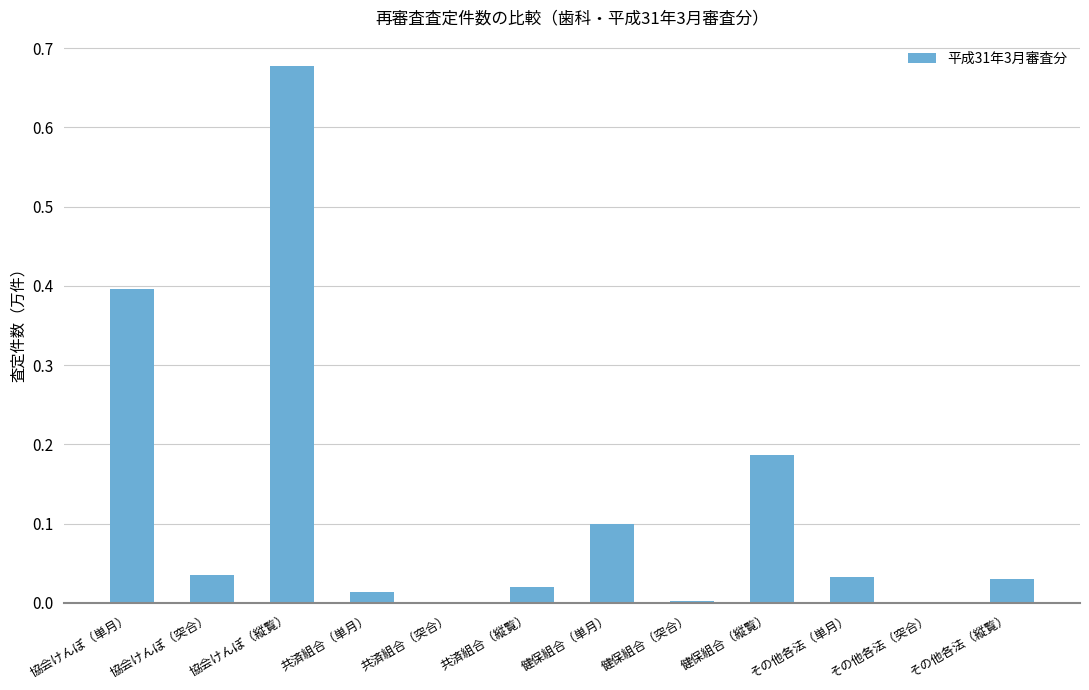

What is the difference between the values at 健保組合（単月） and 健保組合（縦覧）?

0.1